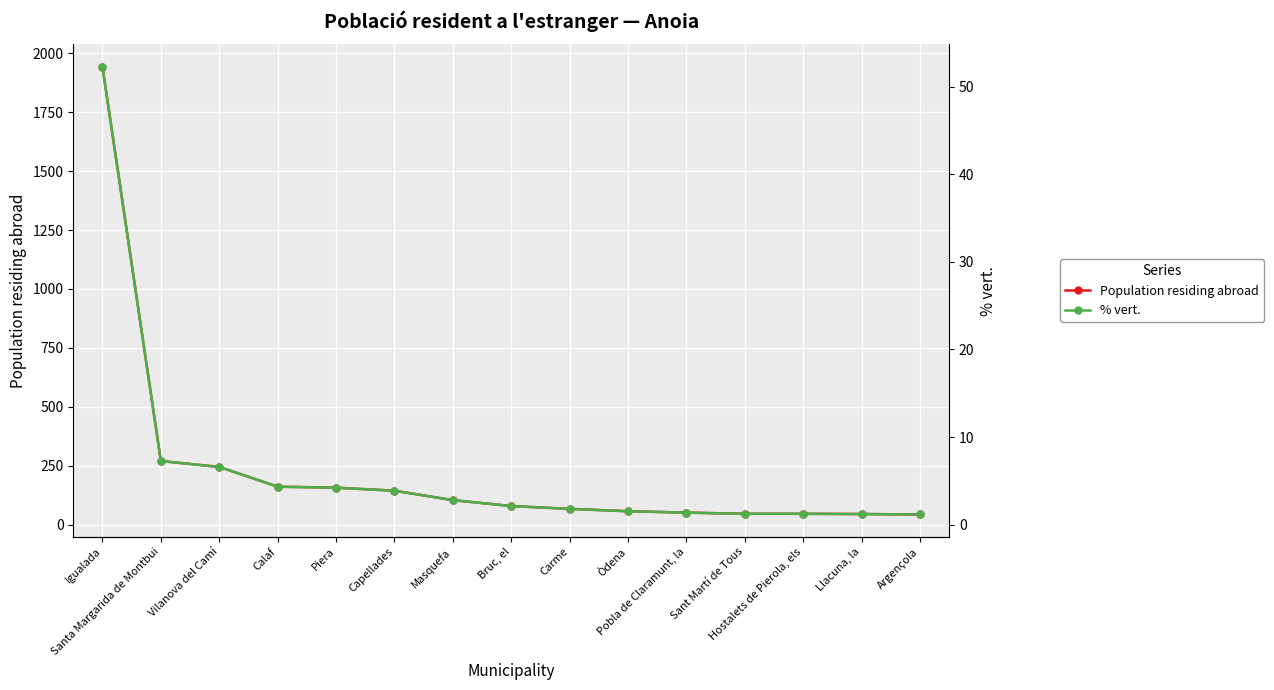

At how many categories does at least one series exceed 1798?

1